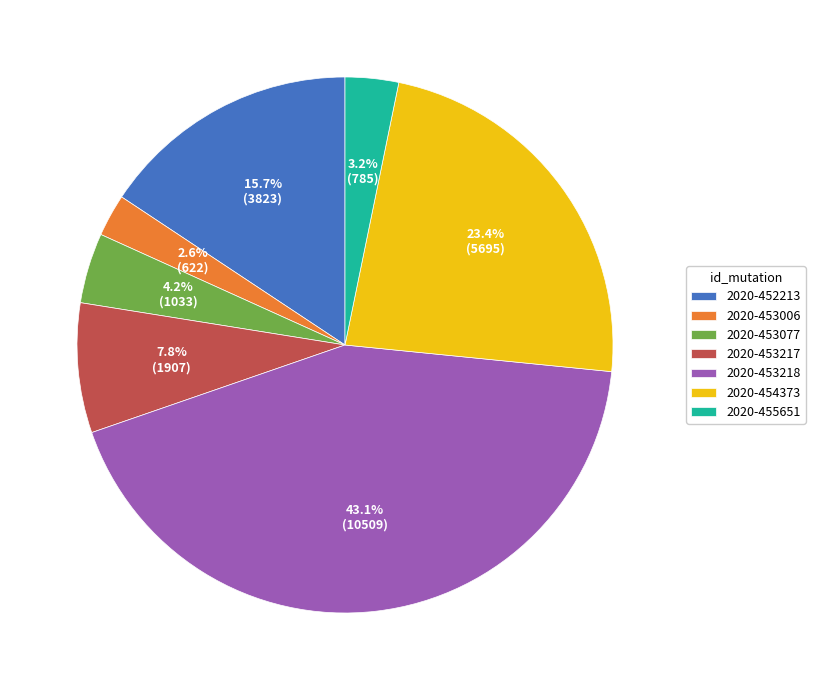

To the nearest percent, what percentage of the pie is 2020-453217?

8%